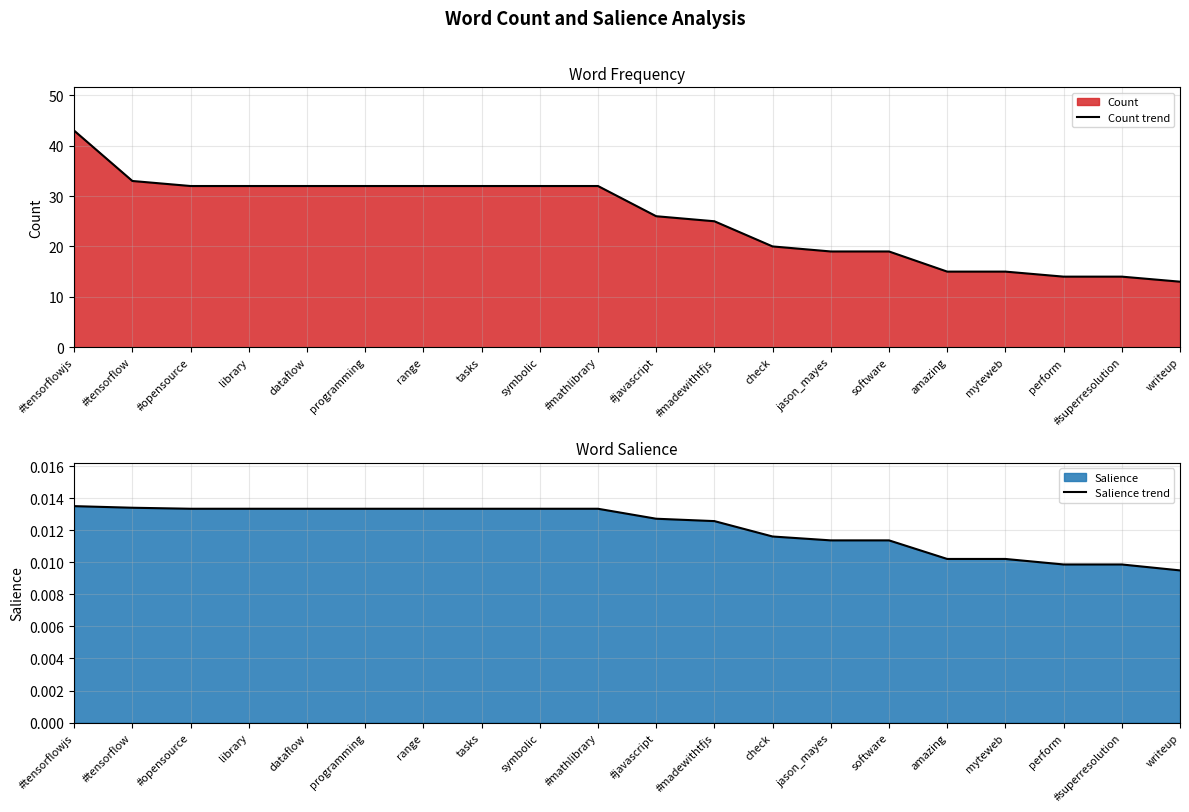

Between library and jason_mayes, which series saw the biggest shift?

Count trend